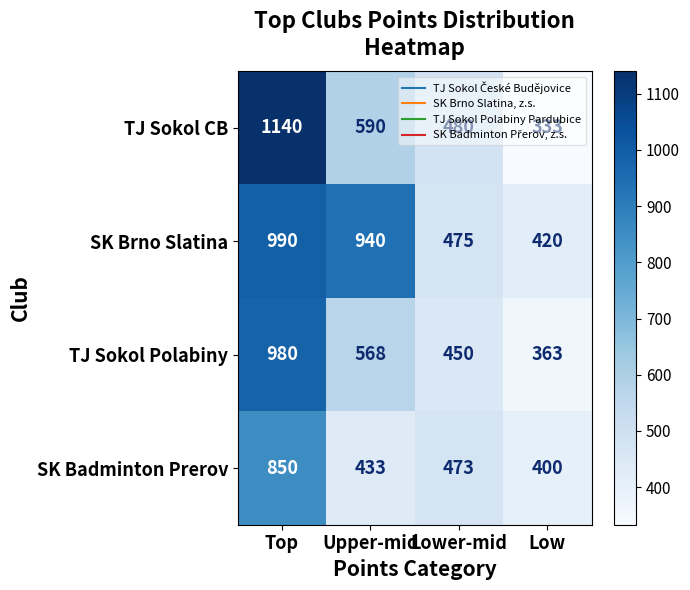

Rank the series by their average value, from highest to lowest.

SK Brno Slatina, TJ Sokol CB, TJ Sokol Polabiny, SK Badminton Prerov